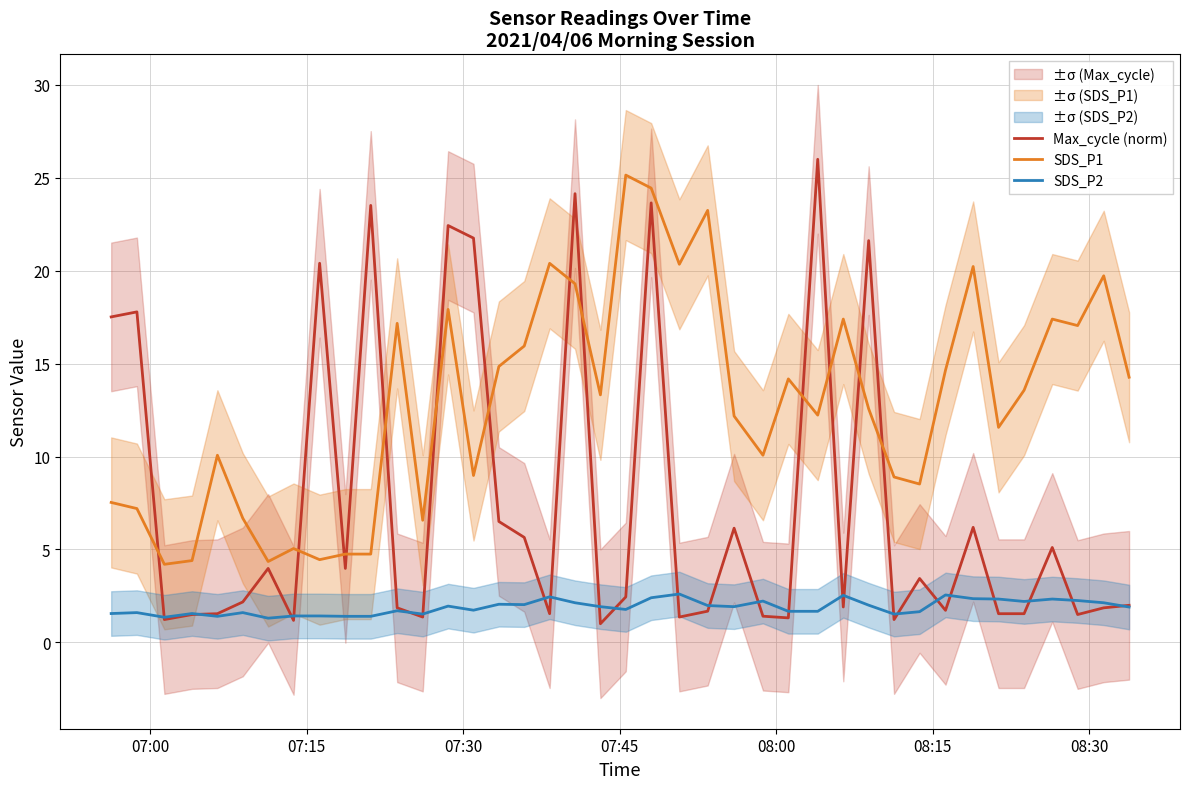

Reading right to left, list all the values displayed in this chart.

Max_cycle (norm): 2.0	1.9	1.5	5.1	1.5	1.5	6.2	1.7	3.4	1.2	21.6	1.9	26.0	1.3	1.4	6.1	1.7	1.4	23.7	2.4	1.0	24.1	1.5	5.6	6.5	21.8	22.4	1.4	1.9	23.5	4.0	20.4	1.2	4.0	2.2	1.5	1.5	1.2	17.8	17.5
SDS_P1: 14.3	19.7	17.1	17.4	13.6	11.6	20.2	14.7	8.5	8.9	12.6	17.4	12.2	14.2	10.1	12.2	23.2	20.4	24.4	25.1	13.3	19.3	20.4	15.9	14.8	9.0	17.9	6.6	17.2	4.8	4.8	4.5	5.0	4.3	6.7	10.1	4.4	4.2	7.2	7.5
SDS_P2: 1.9	2.1	2.2	2.3	2.2	2.3	2.4	2.5	1.6	1.5	2.0	2.5	1.7	1.7	2.2	1.9	2.0	2.6	2.4	1.8	1.9	2.1	2.5	2.0	2.0	1.7	1.9	1.5	1.7	1.4	1.4	1.4	1.4	1.3	1.6	1.4	1.6	1.4	1.6	1.6